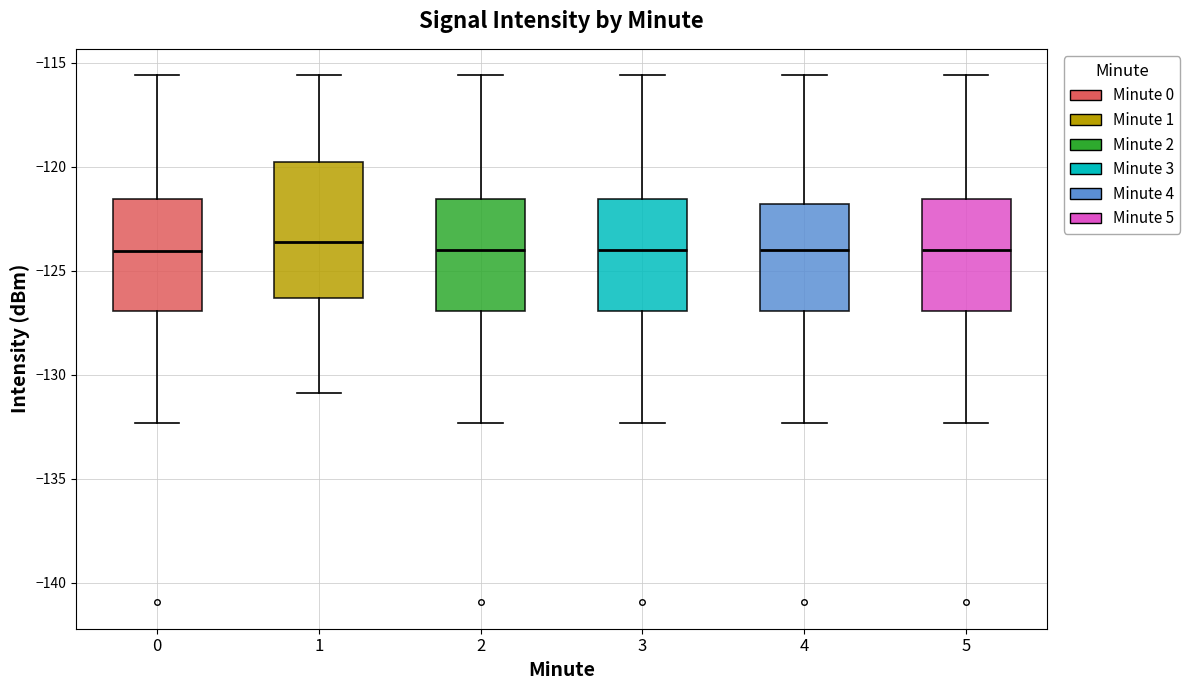

Comparing the boxes themselves (not the whiskers), which one is the tallest?

1